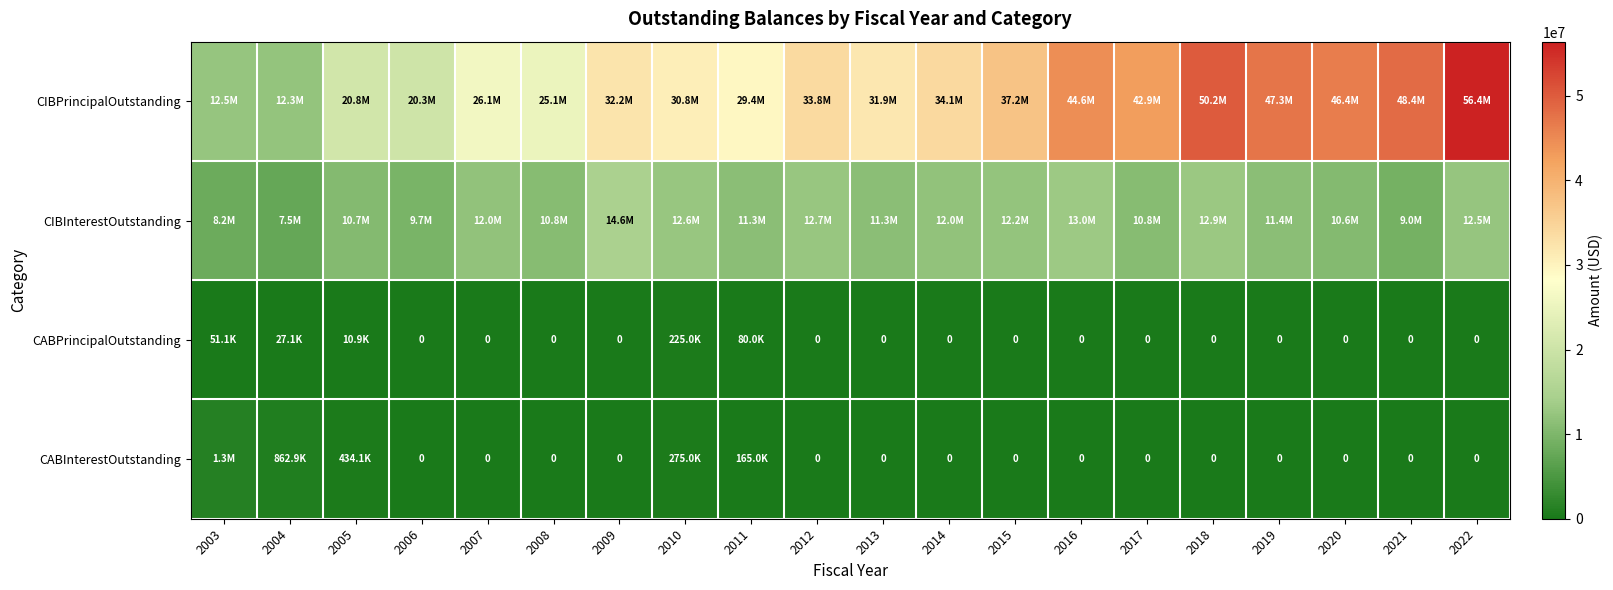

Which has a higher value, 2017 or 2012?

2017